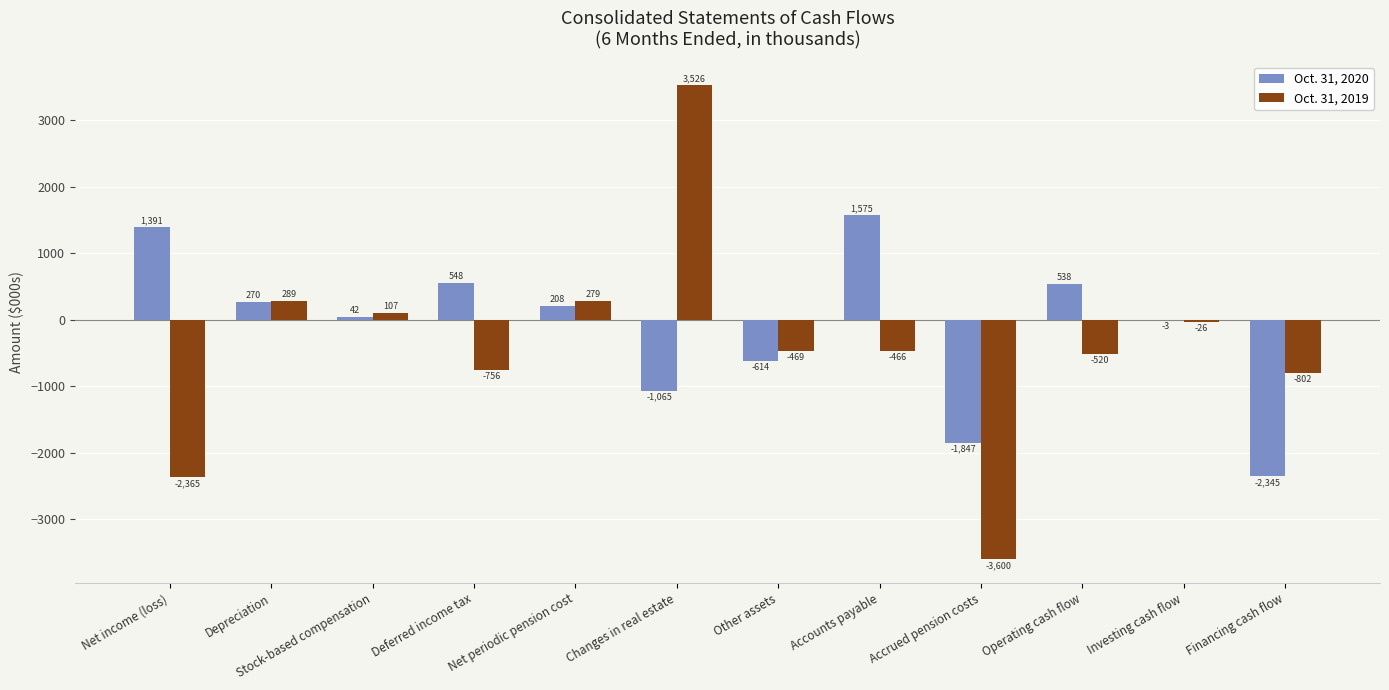

At which category is the sum across all series the highest?

Changes in real estate